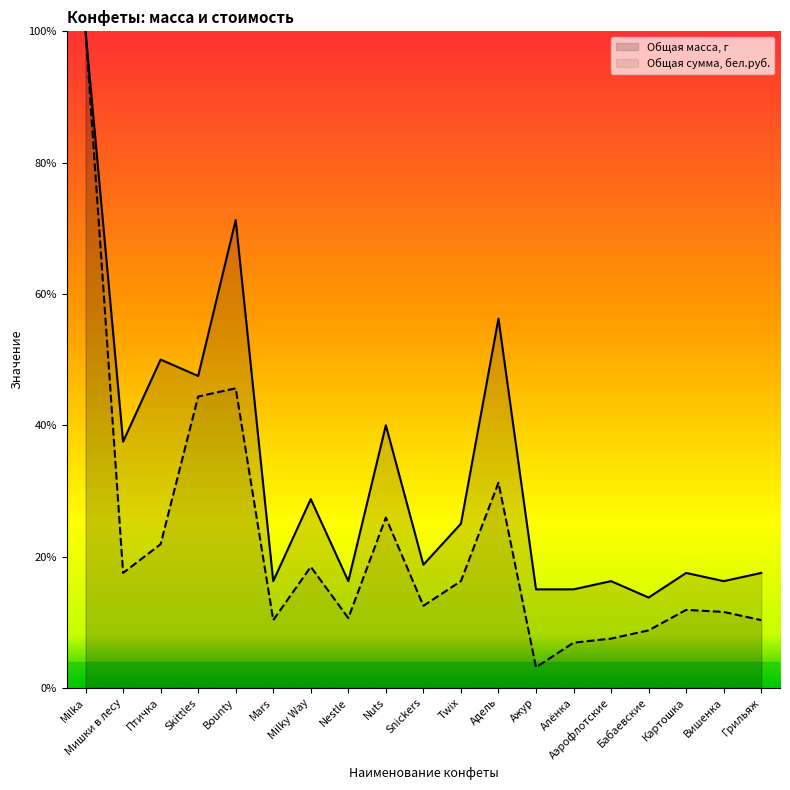

What is the sum of the Общая масса, г values at Milka and Аэрофлотские?

116.2